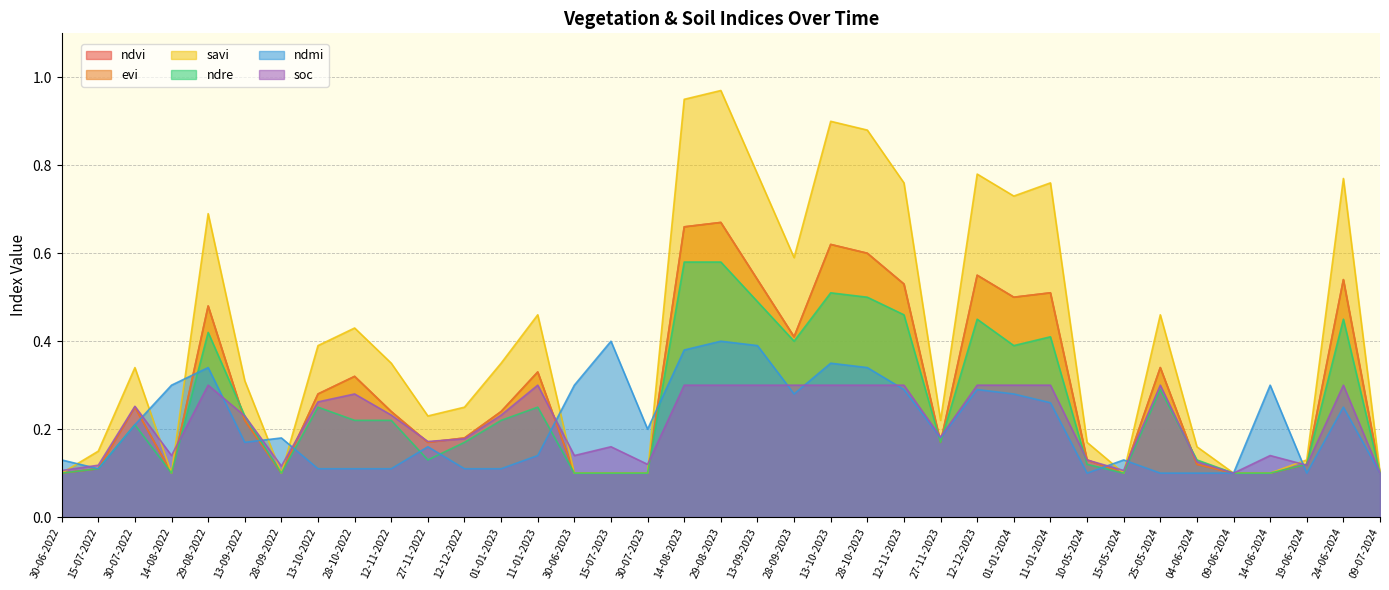

Which series changed the most between 27-11-2022 and 15-07-2023?

ndmi